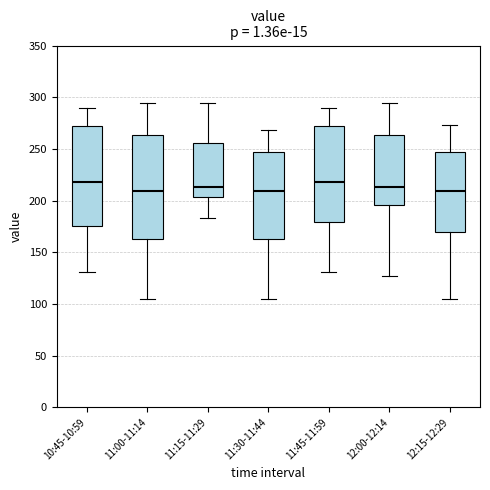

Reading left to right, read every box against the y-axis: the position of its median line, the range the box covers, and the ends of its whiskers. The values are not printed on the chart, so give them approximately, as read against the axis.

10:45-10:59: median 220, box 175 to 270, whiskers 130 to 290
11:00-11:14: median 210, box 165 to 265, whiskers 105 to 295
11:15-11:29: median 215, box 205 to 255, whiskers 185 to 295
11:30-11:44: median 210, box 165 to 245, whiskers 105 to 270
11:45-11:59: median 220, box 180 to 270, whiskers 130 to 290
12:00-12:14: median 215, box 195 to 265, whiskers 125 to 295
12:15-12:29: median 210, box 170 to 245, whiskers 105 to 275